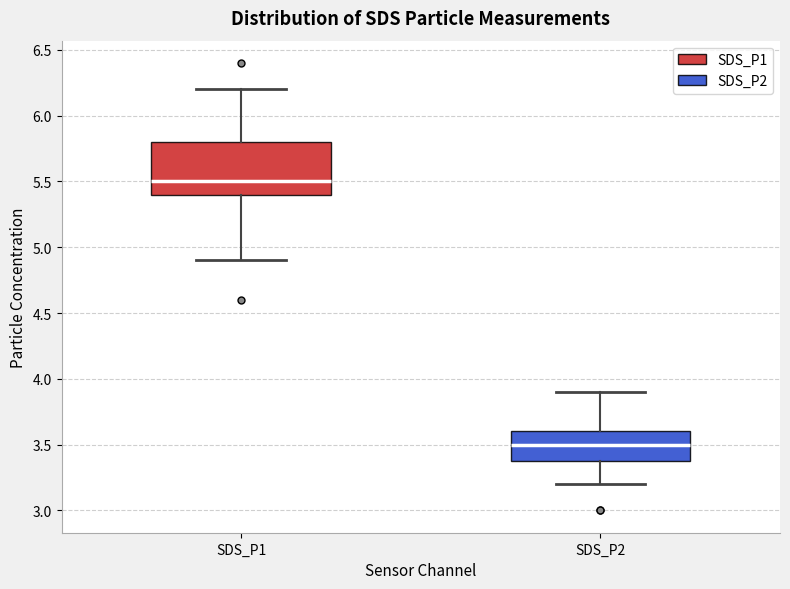

Reading left to right, transcribe this box plot: for each box, give where its median line is, the range the box spans, and where its two whiskers end, as read against the y-axis. The values are not printed on the chart, so give them approximately, as read against the axis.

SDS_P1: median 5.5, box 5.4 to 5.8, whiskers 4.9 to 6.2
SDS_P2: median 3.5, box 3.4 to 3.6, whiskers 3.2 to 3.9